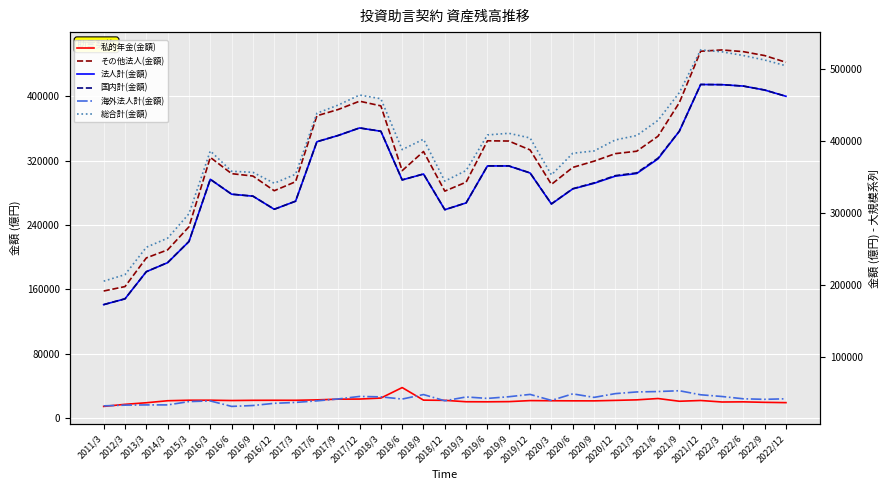

Reading right to left, transcribe all the data shown in this chart.

私的年金(金額): 2022/12=19426.1	2022/9=19794.3	2022/6=20405.5	2022/3=20216.0	2021/12=22084.1	2021/9=21146.0	2021/6=24534.9	2021/3=22882.5	2020/12=22222.2	2020/9=21620.7	2020/6=21662.5	2020/3=21770.4	2019/12=21952.2	2019/9=20682.9	2019/6=20448.7	2019/3=20535.1	2018/12=22266.5	2018/9=22535.3	2018/6=38132.0	2018/3=25093.3	2017/12=23870.5	2017/9=23749.1	2017/6=22862.6	2017/3=22335.6	2016/12=22365.8	2016/9=22297.2	2016/6=22044.6	2016/3=22449.0	2015/3=22421.6	2014/3=21781.7	2013/3=19290.3	2012/3=17311.4	2011/3=14742.7
その他法人(金額): 2022/12=442156.6	2022/9=450494.3	2022/6=455359.9	2022/3=457488.5	2021/12=455864.0	2021/9=392060.1	2021/6=350314.7	2021/3=331685.7	2020/12=328694.5	2020/9=319342.4	2020/6=311558.8	2020/3=290510.6	2019/12=333289.6	2019/9=344341.9	2019/6=344622.6	2019/3=293280.1	2018/12=282133.1	2018/9=331342.1	2018/6=307550.7	2018/3=388018.6	2017/12=393824.9	2017/9=383519.3	2017/6=375719.7	2017/3=293808.9	2016/12=282607.2	2016/9=300857.2	2016/6=303818.9	2016/3=324061.0	2015/3=237848.9	2014/3=209204.7	2013/3=199177.3	2012/3=163569.7	2011/3=158069.4
法人計(金額): 2022/12=461582.7	2022/9=470288.7	2022/6=475765.4	2022/3=477704.4	2021/12=477948.1	2021/9=413206.1	2021/6=374849.6	2021/3=354568.2	2020/12=350916.7	2020/9=340963.1	2020/6=333221.3	2020/3=312281.0	2019/12=355241.8	2019/9=365024.8	2019/6=365071.2	2019/3=313815.2	2018/12=304399.6	2018/9=353877.4	2018/6=345682.6	2018/3=413111.9	2017/12=417695.5	2017/9=407268.4	2017/6=398582.3	2017/3=316144.5	2016/12=304973.0	2016/9=323154.4	2016/6=325863.5	2016/3=346510.1	2015/3=260270.5	2014/3=230986.3	2013/3=218467.6	2012/3=180881.1	2011/3=172812.1
国内計(金額): 2022/12=461584.7	2022/9=470290.5	2022/6=475767.2	2022/3=477706.3	2021/12=477949.8	2021/9=413209.3	2021/6=375871.4	2021/3=355423.6	2020/12=351632.7	2020/9=341563.0	2020/6=333447.4	2020/3=312490.3	2019/12=355408.5	2019/9=365143.2	2019/6=365151.7	2019/3=313870.3	2018/12=304422.9	2018/9=353900.8	2018/6=345714.3	2018/3=413168.4	2017/12=417764.4	2017/9=407342.8	2017/6=398657.1	2017/3=316220.2	2016/12=305021.3	2016/9=323197.2	2016/6=325907.9	2016/3=346557.0	2015/3=260382.1	2014/3=231132.9	2013/3=218495.1	2012/3=180890.7	2011/3=172827.4
海外法人計(金額): 2022/12=42309.6	2022/9=41554.4	2022/6=42314.4	2022/3=45491.5	2021/12=47875.5	2021/9=53468.6	2021/6=52365.7	2021/3=51785.9	2020/12=49480.8	2020/9=44262.5	2020/6=49141.9	2020/3=40068.5	2019/12=48403.2	2019/9=45159.8	2019/6=42837.0	2019/3=44856.0	2018/12=39533.1	2018/9=48179.2	2018/6=41927.1	2018/3=44992.6	2017/12=45570.7	2017/9=42087.5	2017/6=39429.6	2017/3=37284.3	2016/12=36048.5	2016/9=32990.4	2016/6=31756.7	2016/3=39338.7	2015/3=38424.7	2014/3=33836.8	2013/3=33836.1	2012/3=33516.7	2011/3=32507.0
総合計(金額): 2022/12=503920.6	2022/9=511873.6	2022/6=518108.7	2022/3=523222.1	2021/12=525848.1	2021/9=466700.0	2021/6=428259.0	2021/3=407231.4	2020/12=401134.0	2020/9=385846.4	2020/6=382610.6	2020/3=352580.3	2019/12=403833.4	2019/9=410324.3	2019/6=408010.0	2019/3=358748.3	2018/12=343978.0	2018/9=402102.5	2018/6=387663.3	2018/3=458182.1	2017/12=463357.5	2017/9=449452.7	2017/6=438108.9	2017/3=353526.7	2016/12=341075.6	2016/9=356192.7	2016/6=357664.6	2016/3=385895.7	2015/3=298806.7	2014/3=264969.8	2013/3=252331.2	2012/3=214407.4	2011/3=205334.4